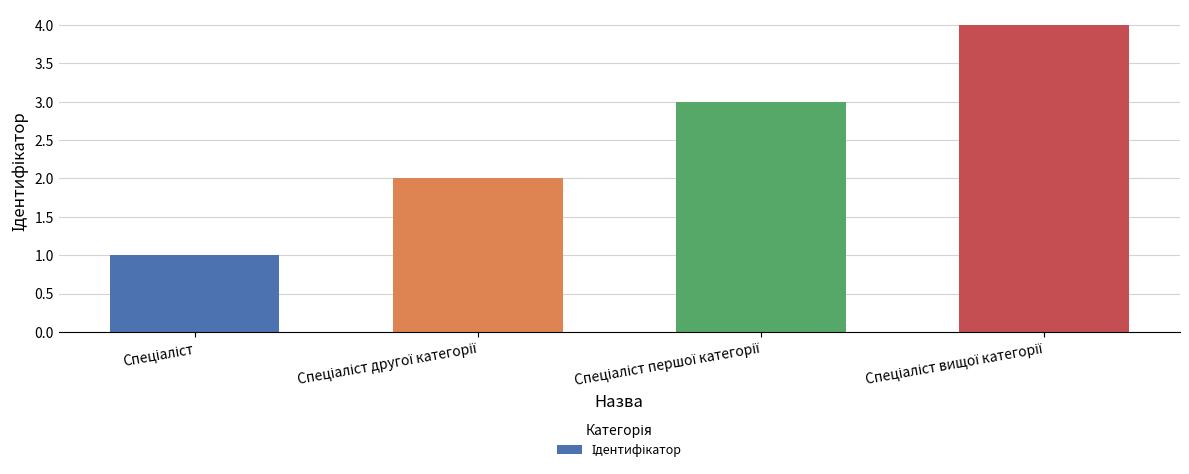

What is the difference between the maximum and minimum values?

3